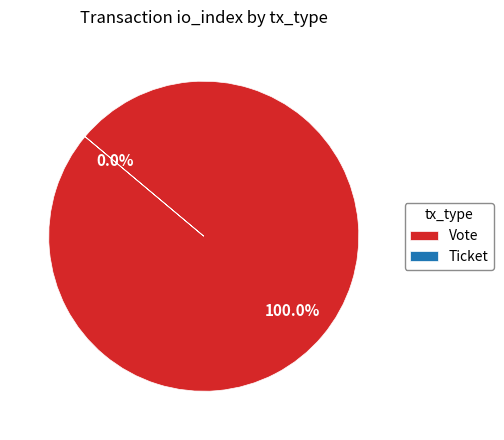

Which category has the smallest portion of the pie?

Ticket